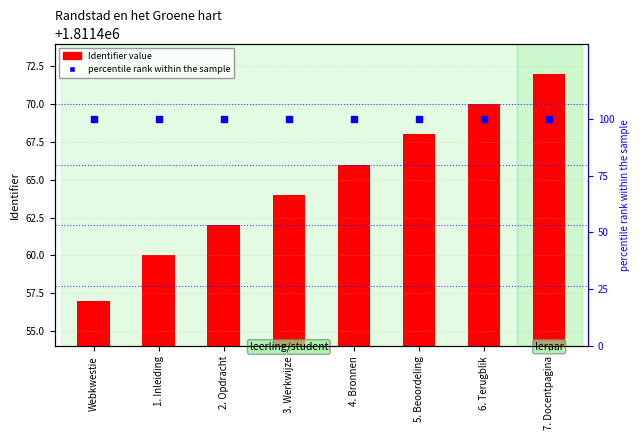

Which series reaches the minimum Y coordinate?

percentile rank within the sample